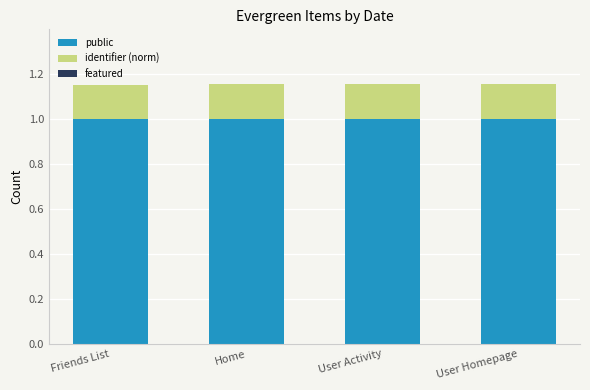

Reading left to right, what are the values for public?

Friends List=1.0	Home=1.0	User Activity=1.0	User Homepage=1.0